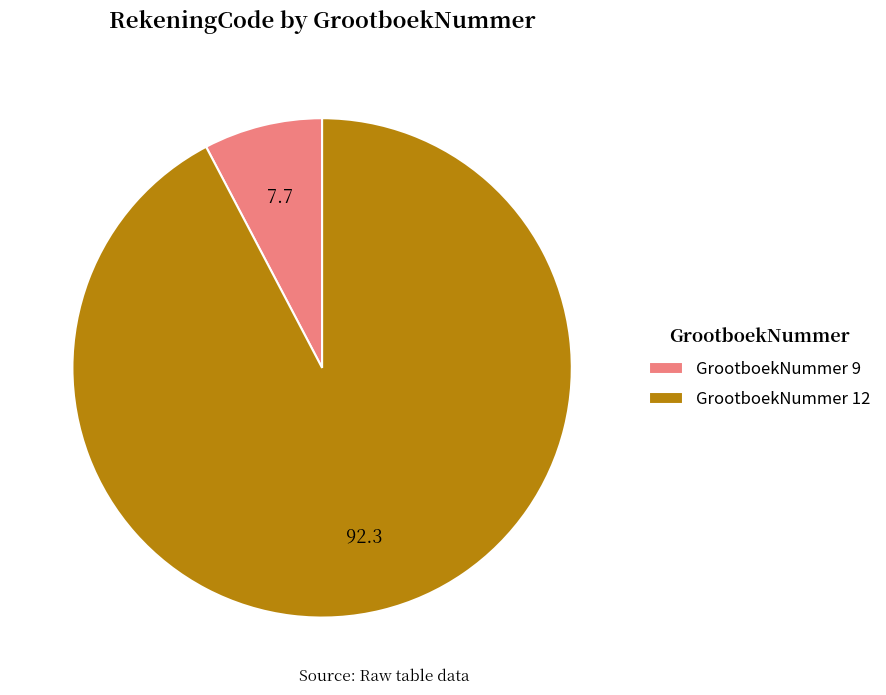

What is the smallest slice in the pie chart?

GrootboekNummer 9